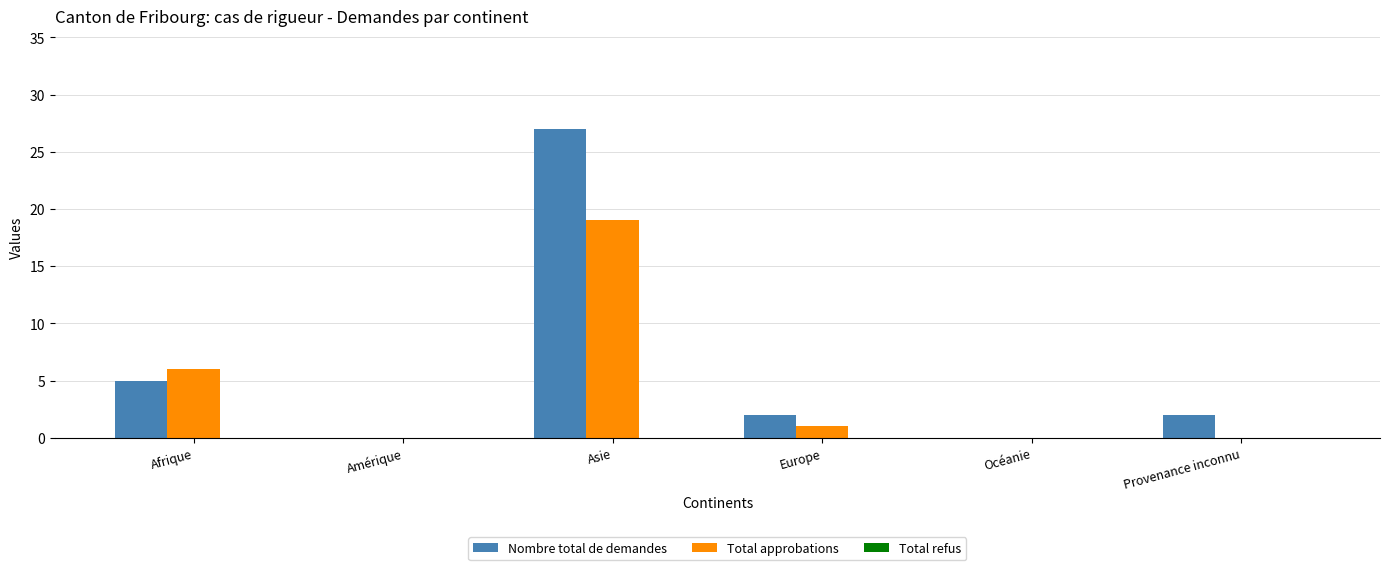

What is the average value of the Nombre total de demandes series?

6